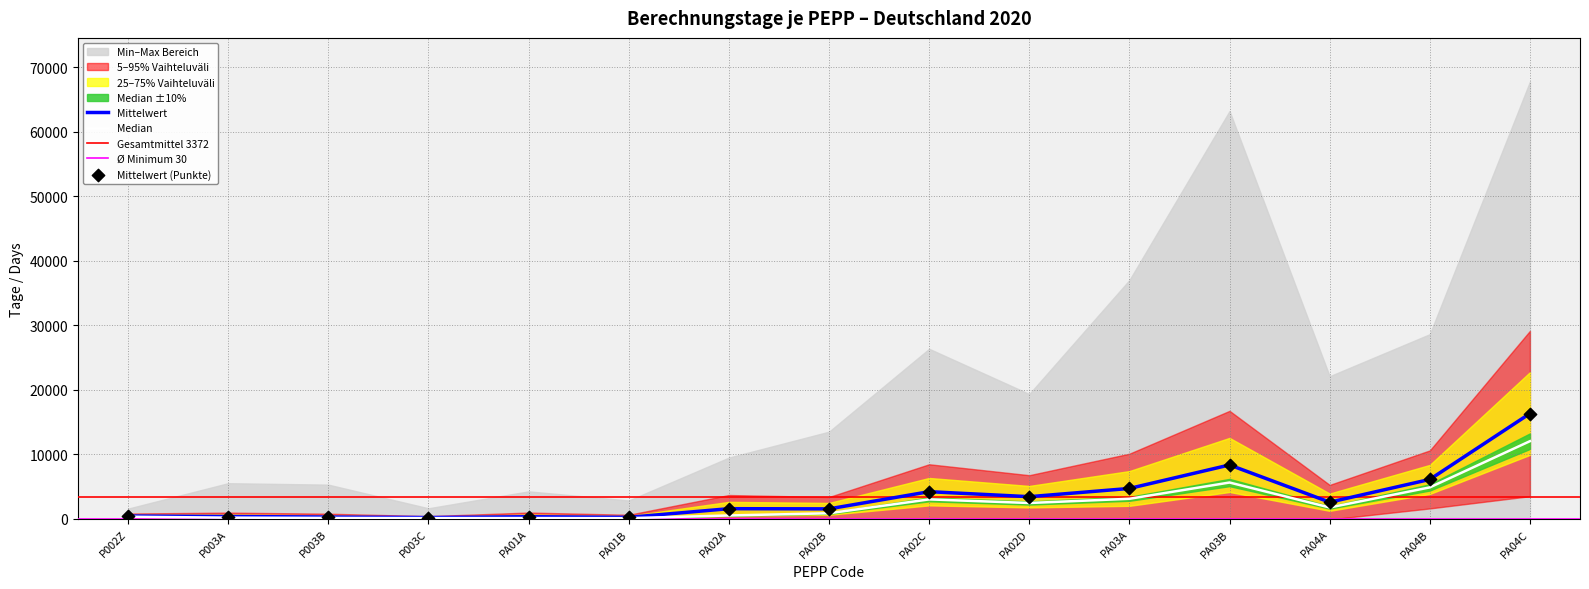

Which series contains the lowest Y value?

Median